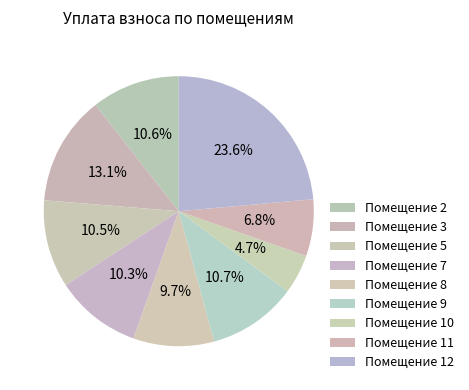

Does any single category account for the majority?

No